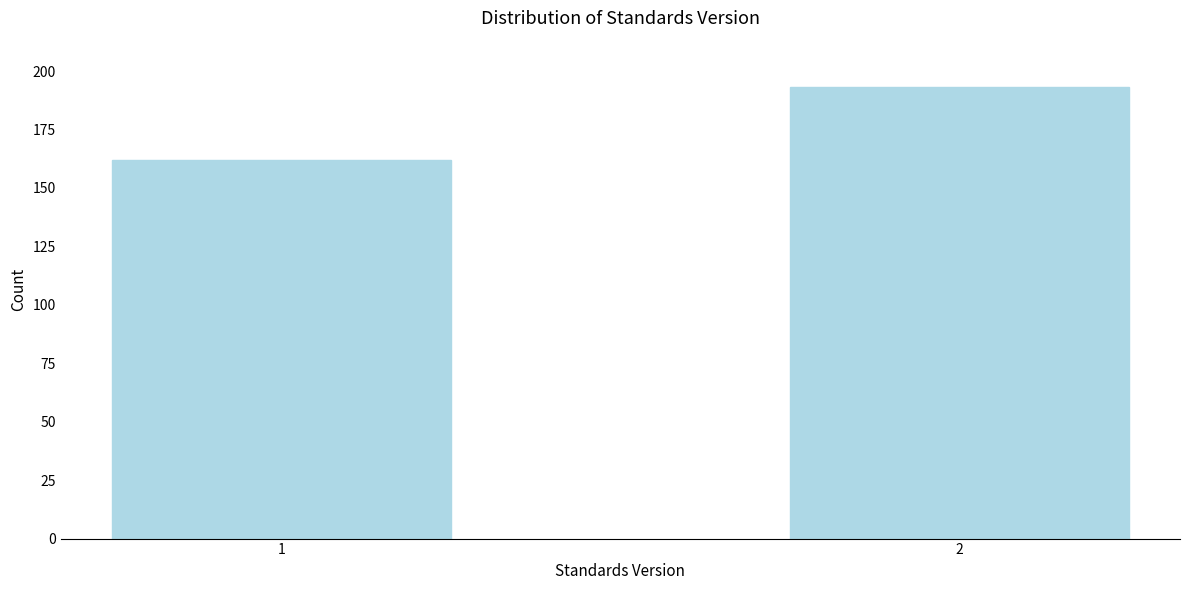

Reading left to right, transcribe all the data shown in this chart.

1=162	2=193